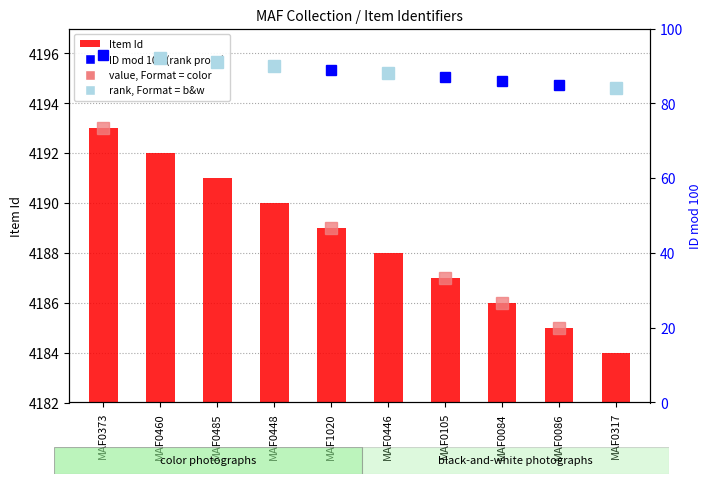

How many categories are shown in the chart?

10